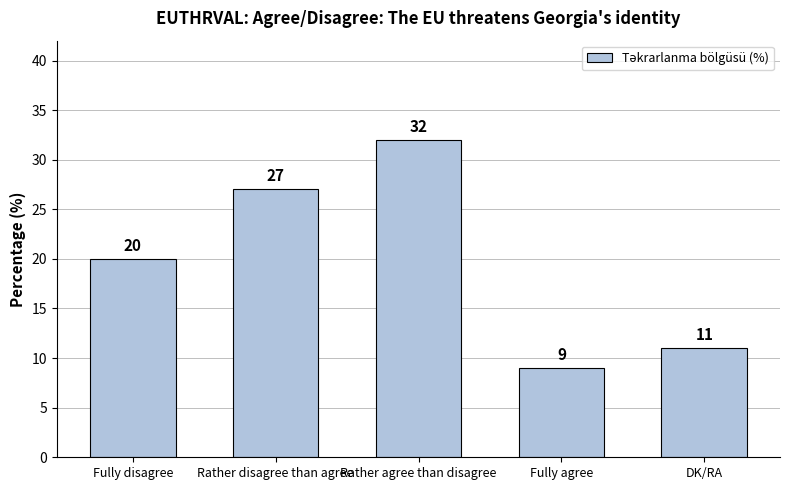

What is the sum of the values at Fully disagree and Rather agree than disagree?

52